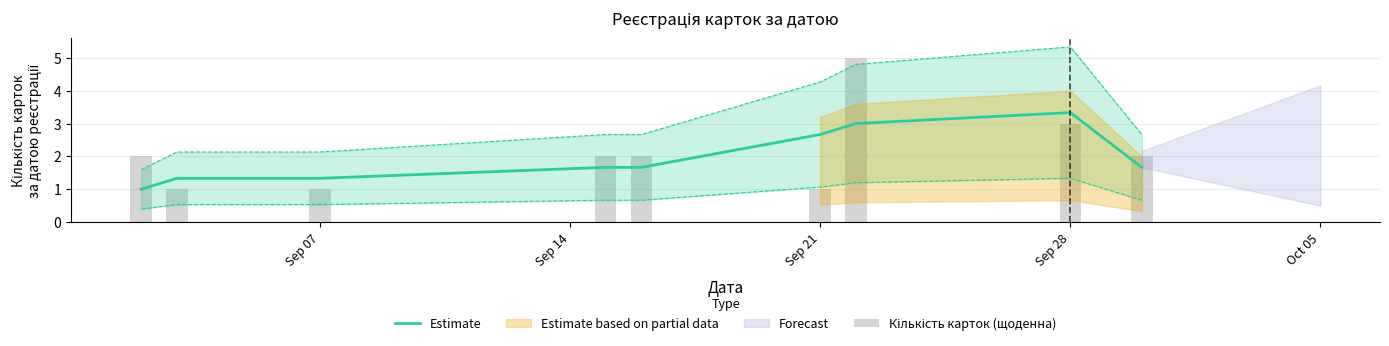

Reading left to right, list all the values displayed in this chart.

Estimate: 1.0	1.3	1.3	1.7	1.7	2.7	3.0	3.3	1.7
Кількість карток (щоденна): 2.0	1.0	1.0	2.0	2.0	1.0	5.0	3.0	2.0